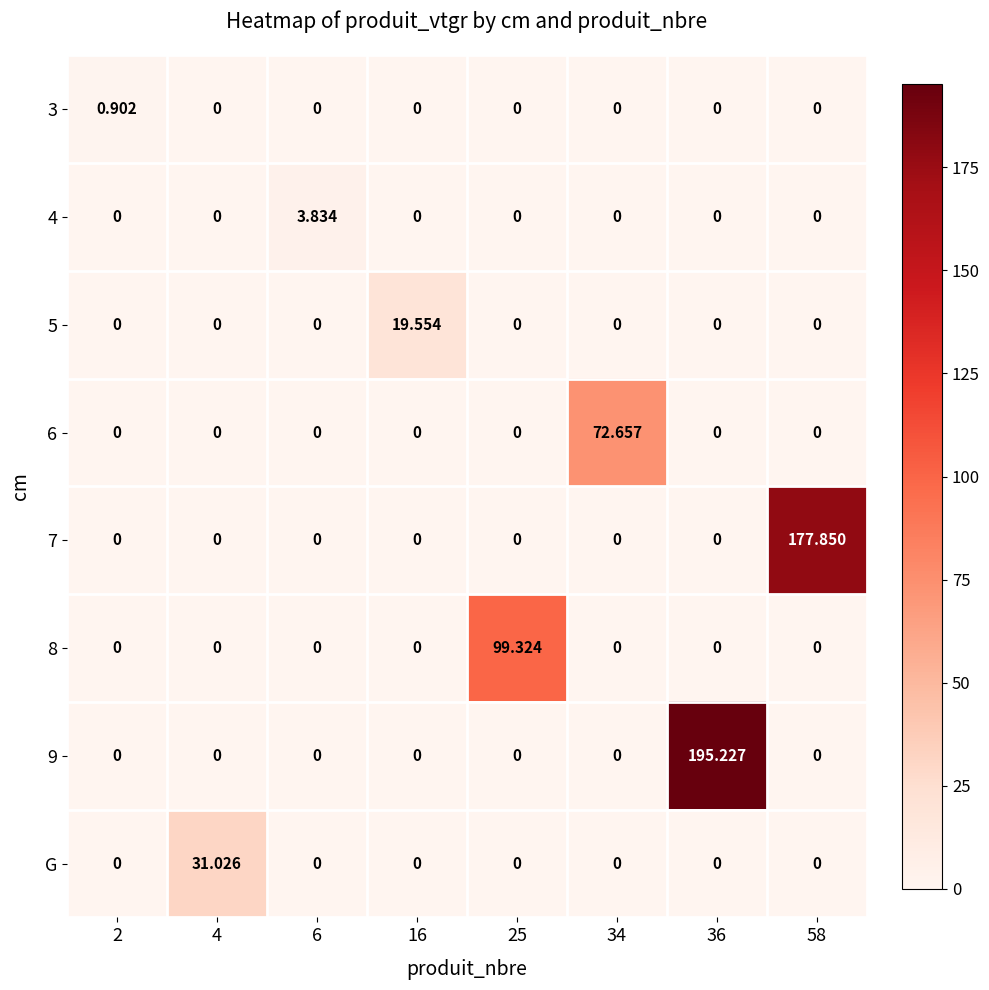

How many categories are shown in the chart?

8